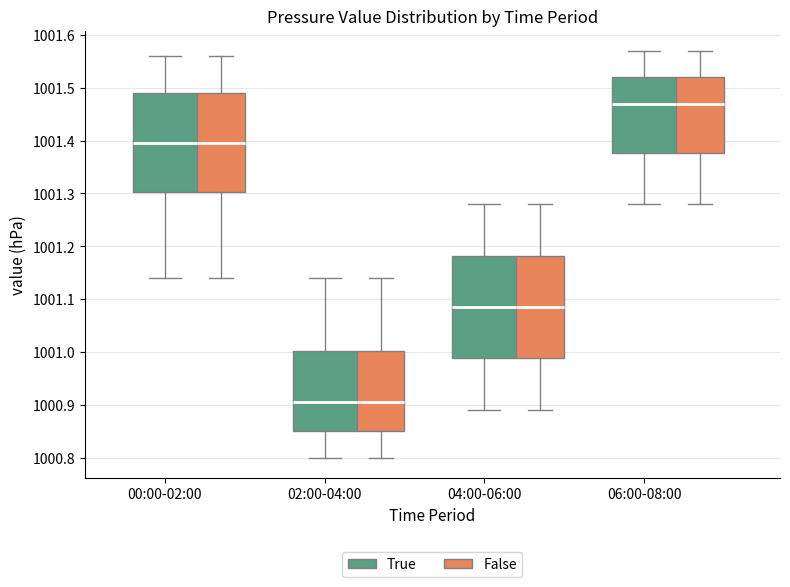

Reading left to right, read every box against the y-axis: the position of its median line, the range the box covers, and the ends of its whiskers. The values are not printed on the chart, so give them approximately, as read against the axis.

00:00-02:00 (True): median 1001.40, box 1001.30 to 1001.49, whiskers 1001.14 to 1001.56
00:00-02:00 (False): median 1001.40, box 1001.30 to 1001.49, whiskers 1001.14 to 1001.56
02:00-04:00 (True): median 1000.91, box 1000.85 to 1001.00, whiskers 1000.80 to 1001.14
02:00-04:00 (False): median 1000.91, box 1000.85 to 1001.00, whiskers 1000.80 to 1001.14
04:00-06:00 (True): median 1001.09, box 1000.99 to 1001.18, whiskers 1000.89 to 1001.28
04:00-06:00 (False): median 1001.09, box 1000.99 to 1001.18, whiskers 1000.89 to 1001.28
06:00-08:00 (True): median 1001.47, box 1001.38 to 1001.52, whiskers 1001.28 to 1001.57
06:00-08:00 (False): median 1001.47, box 1001.38 to 1001.52, whiskers 1001.28 to 1001.57